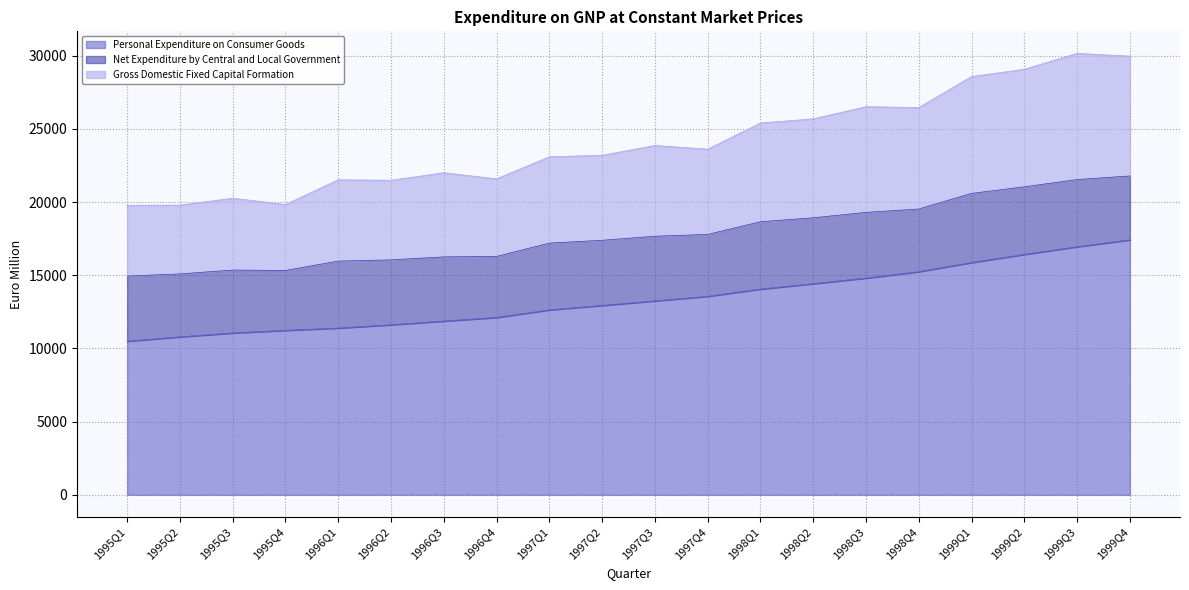

True or false: Gross Domestic Fixed Capital Formation and Personal Expenditure on Consumer Goods cross at least once.

False